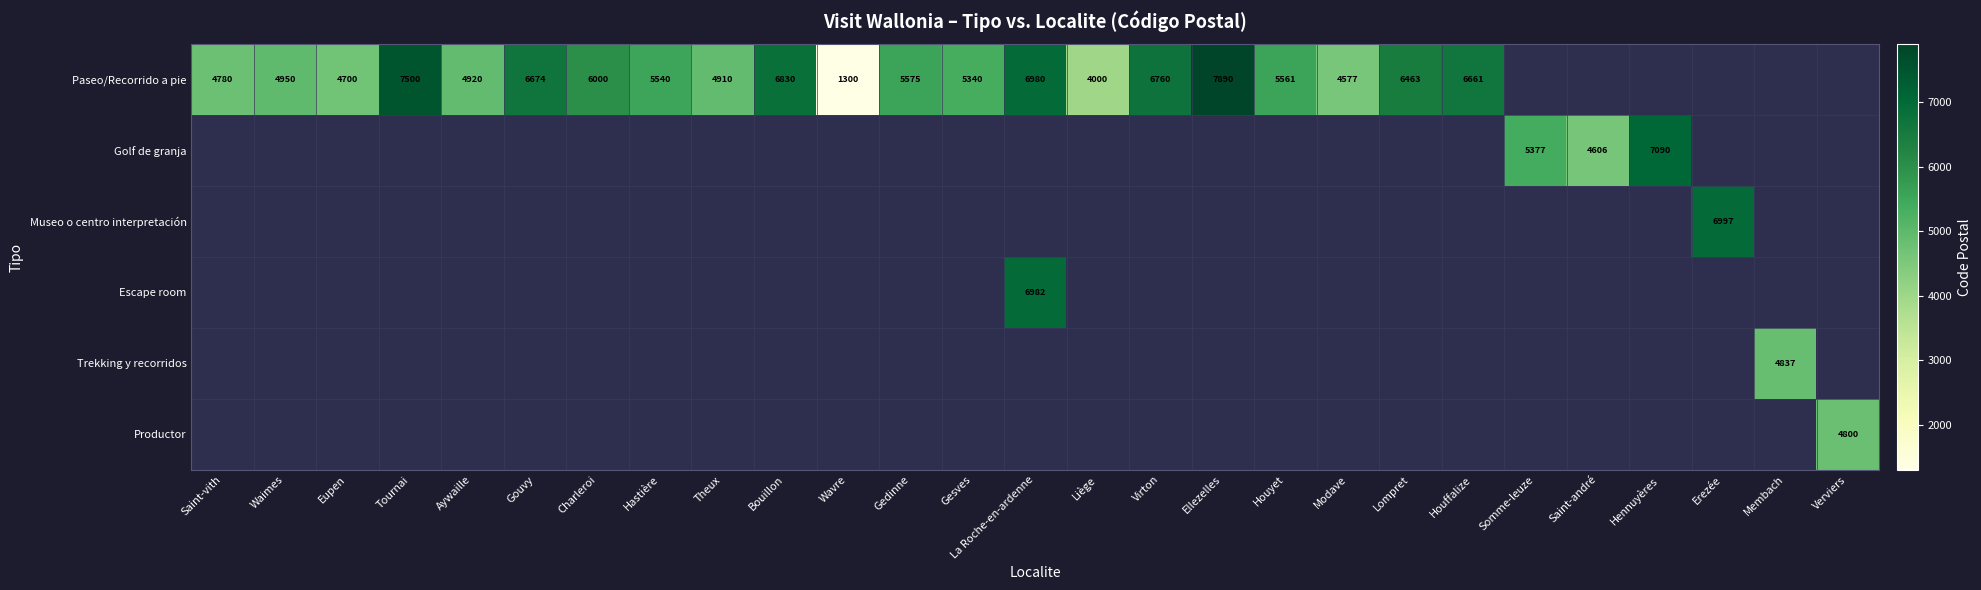

Is it true that Paseo/Recorrido a pie equals 6661 at Houffalize?

True